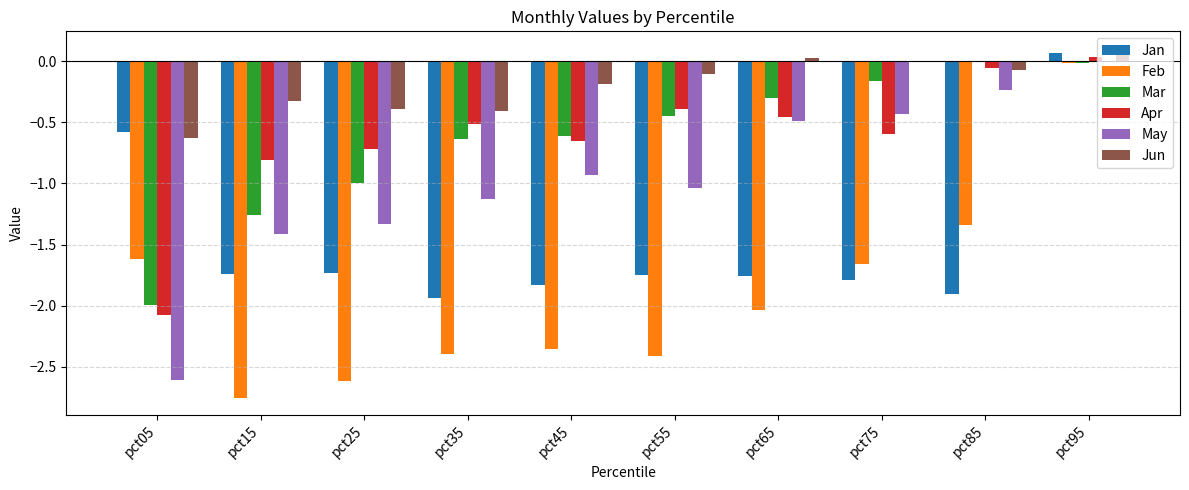

At which category is the sum across all series the highest?

pct95